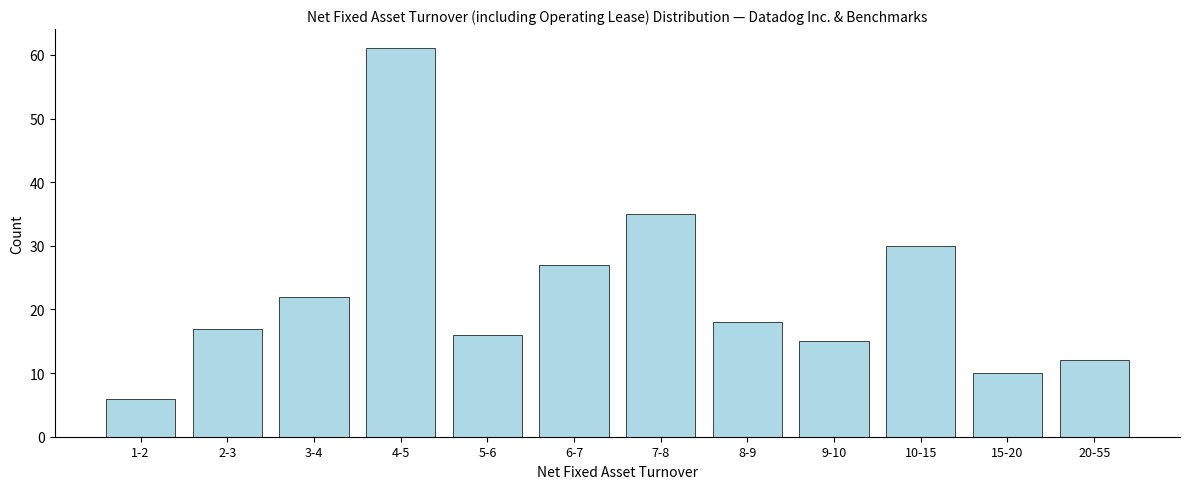

Reading left to right, transcribe all the data shown in this chart.

1-2=6	2-3=17	3-4=22	4-5=61	5-6=16	6-7=27	7-8=35	8-9=18	9-10=15	10-15=30	15-20=10	20-55=12